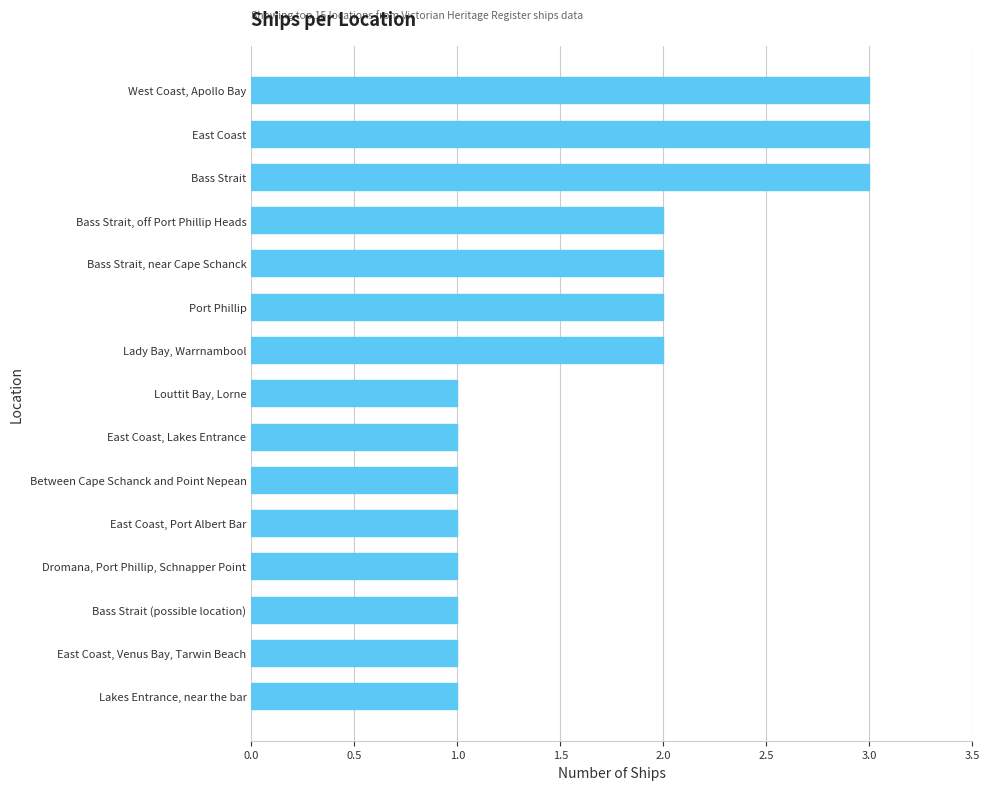

Between West Coast, Apollo Bay and Bass Strait, off Port Phillip Heads, which is larger?

West Coast, Apollo Bay